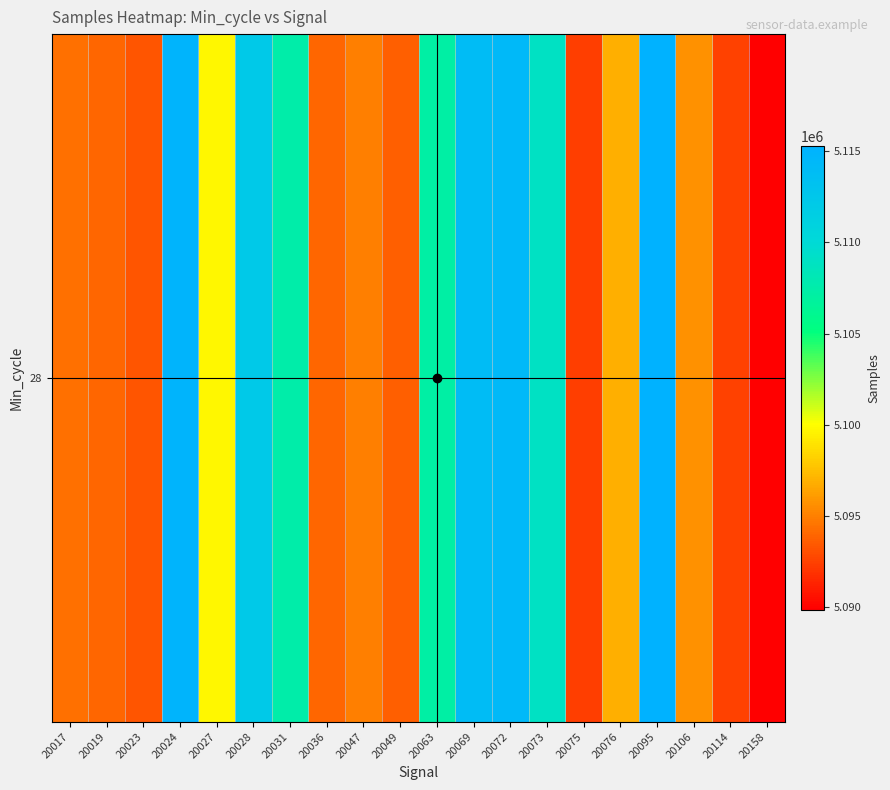

Which label corresponds to the largest value in the chart?

20095